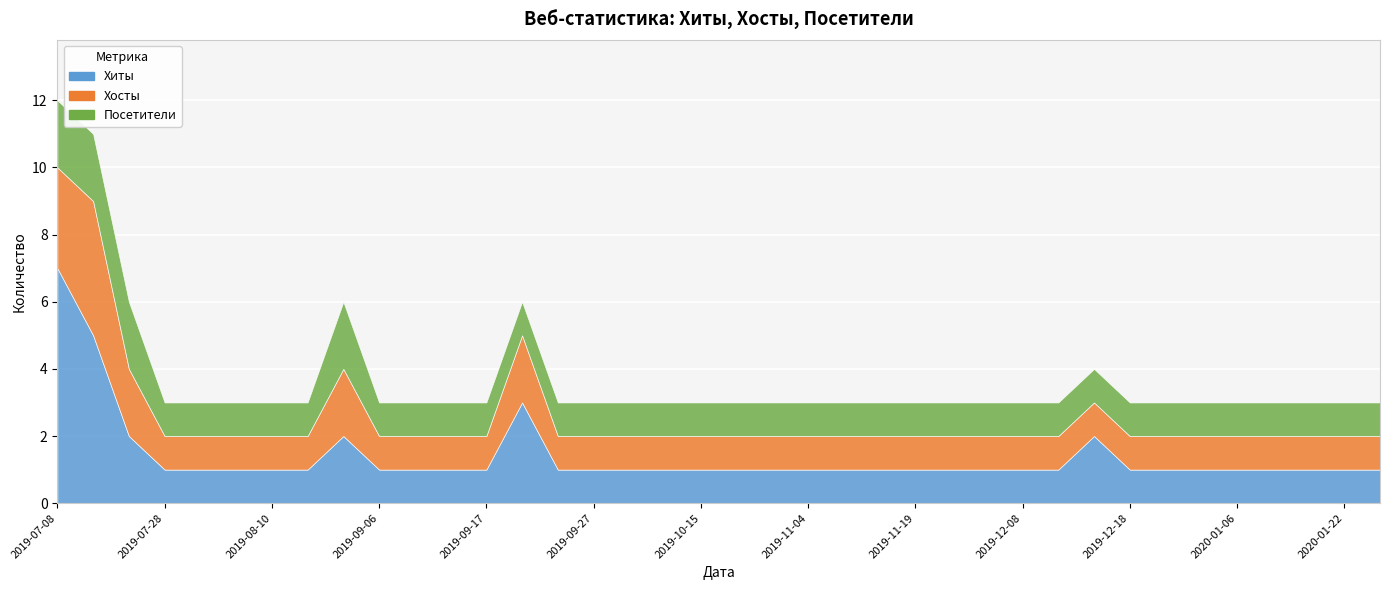

What are all the series names shown in the legend?

Хиты, Хосты, Посетители